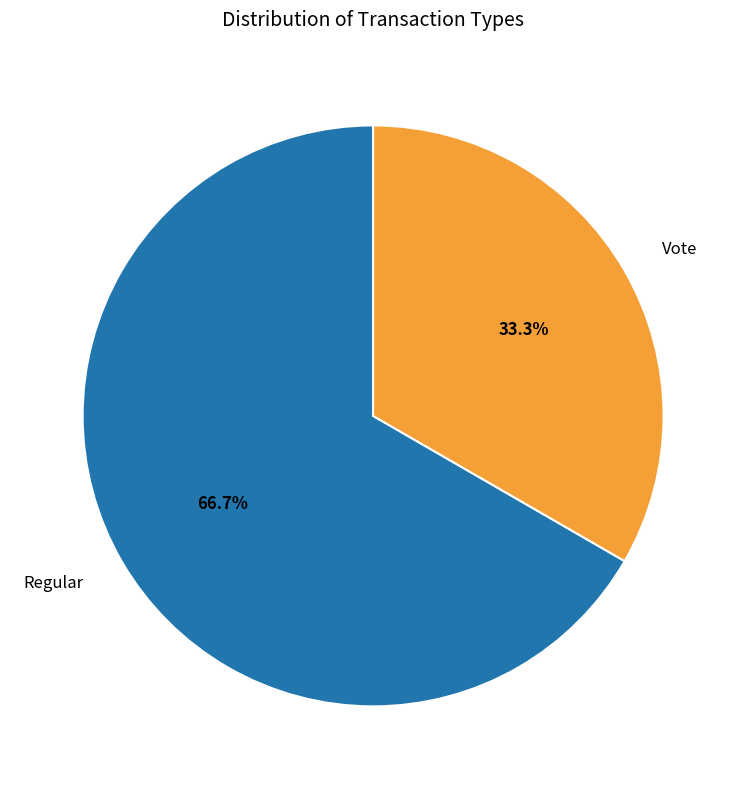

To the nearest percent, what is the average slice percentage?

50%